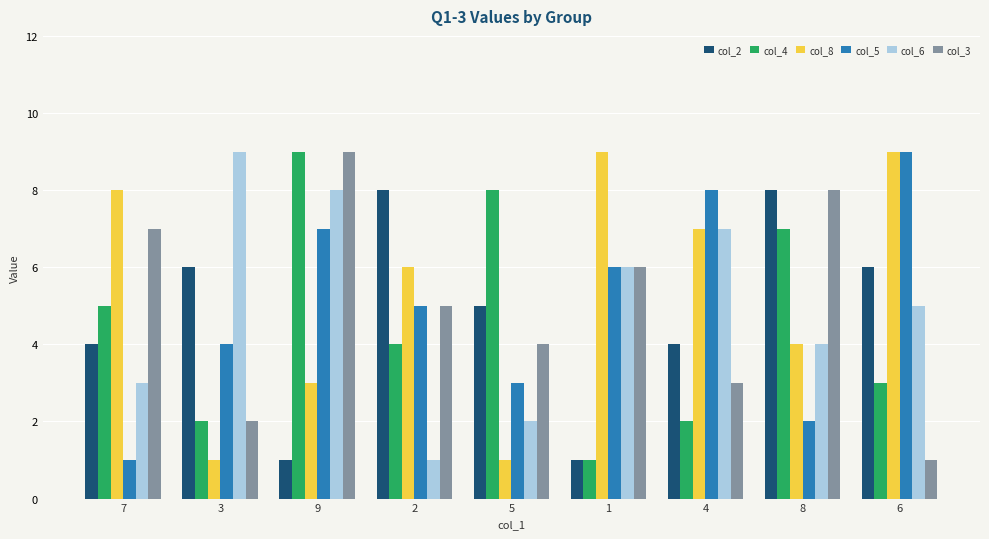

How many distinct data groups are displayed?

6